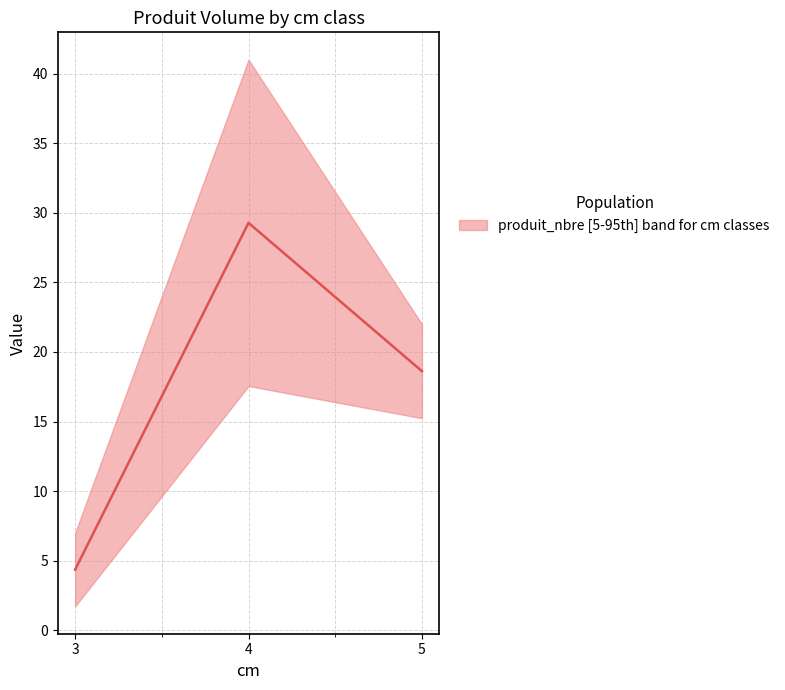

Which label corresponds to the largest value in the chart?

4